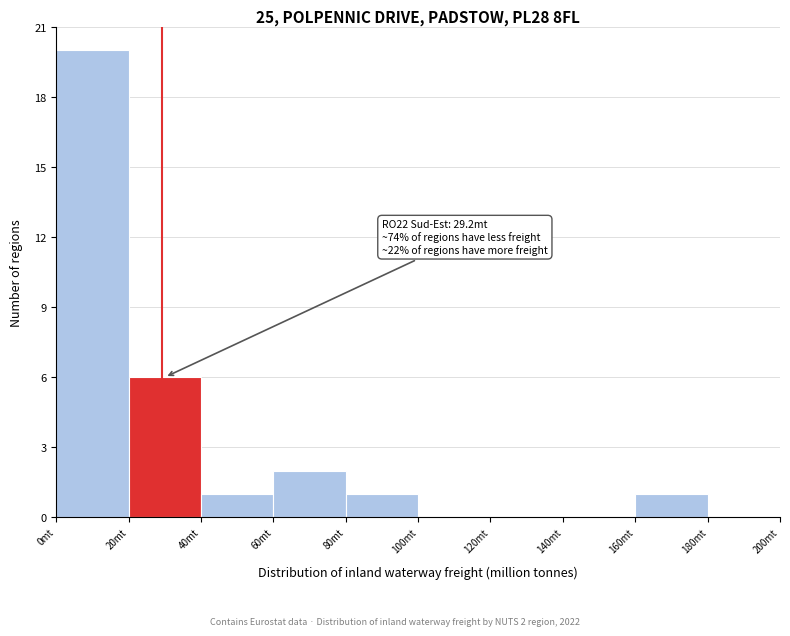

Over which range of the x-axis is the bar tallest?

0 to 20